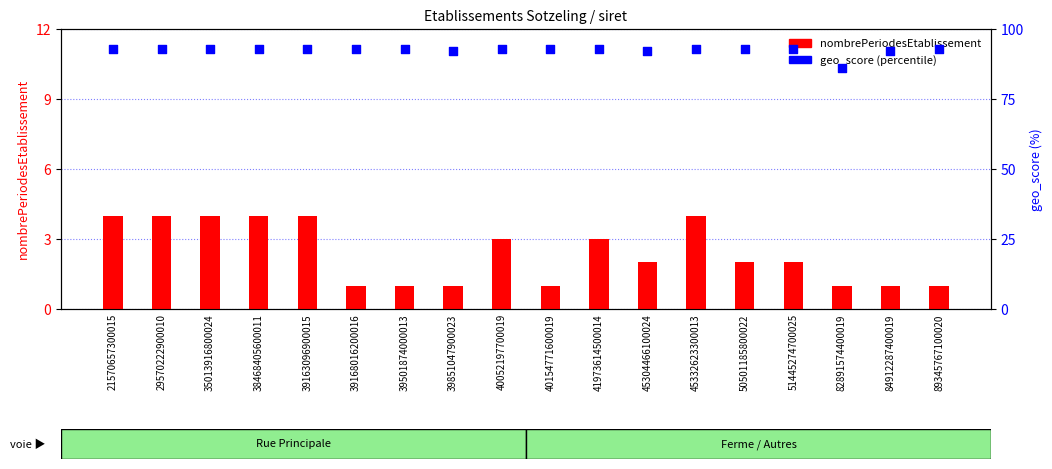

At which category is the sum across all series the highest?

21570657300015